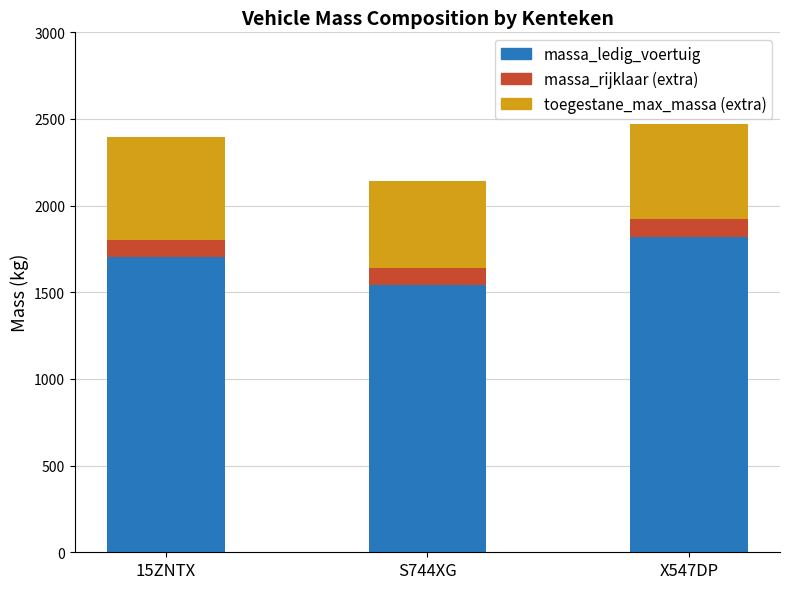

What is the difference between the massa_ledig_voertuig values at 15ZNTX and S744XG?

162